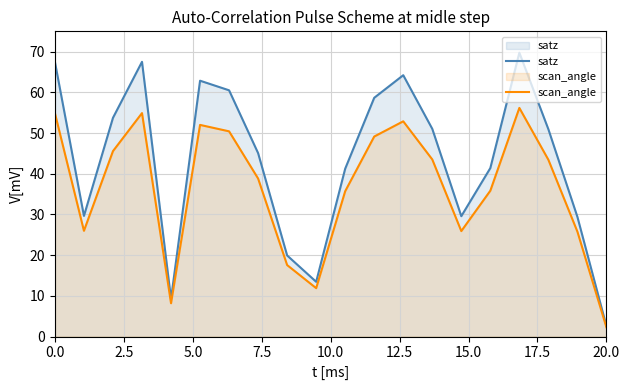

True or false: satz has more than 2 interior local peaks.

True